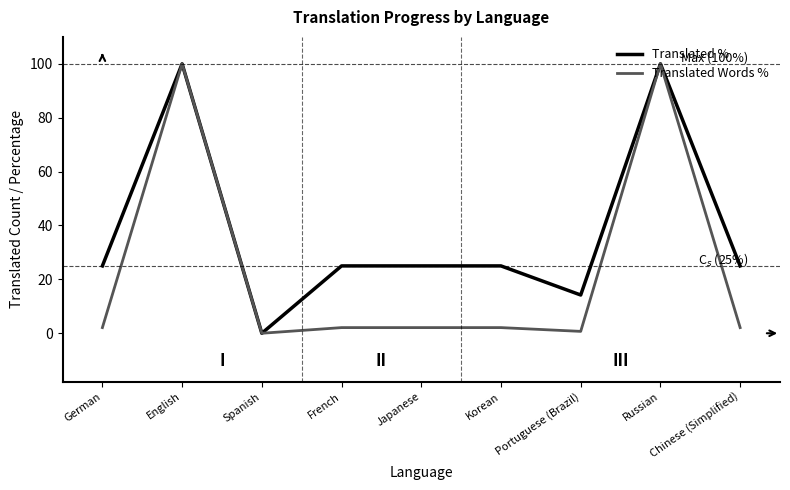

The value of Translated Words % at English is 100.0. True or false?

True